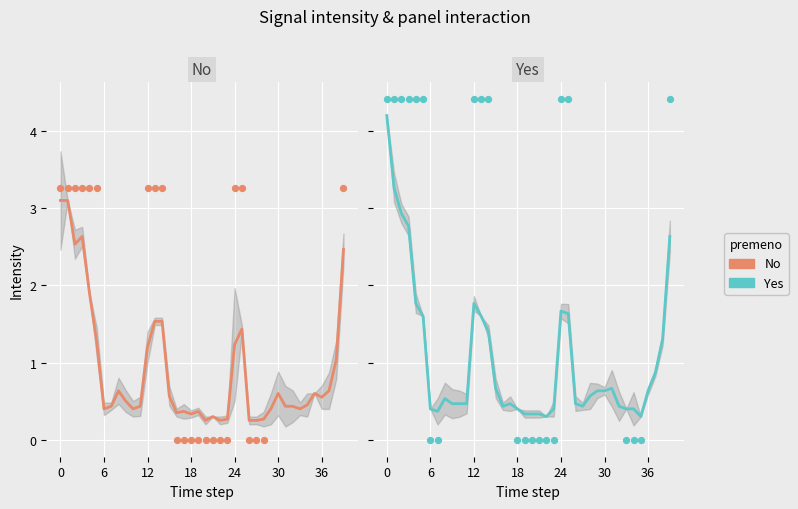

Which series has the largest total across all categories?

premeno Yes